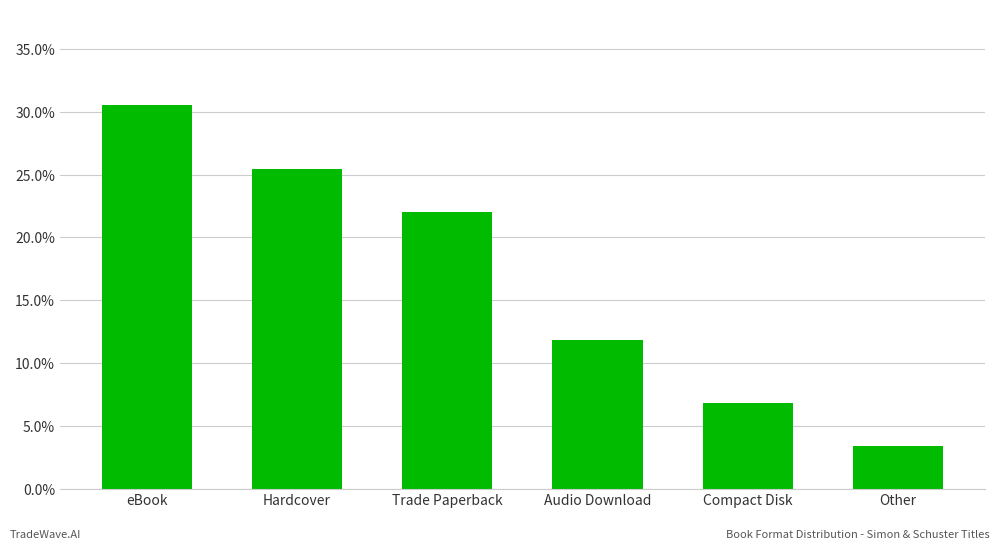

At which category does the chart reach its minimum across all series?

Other